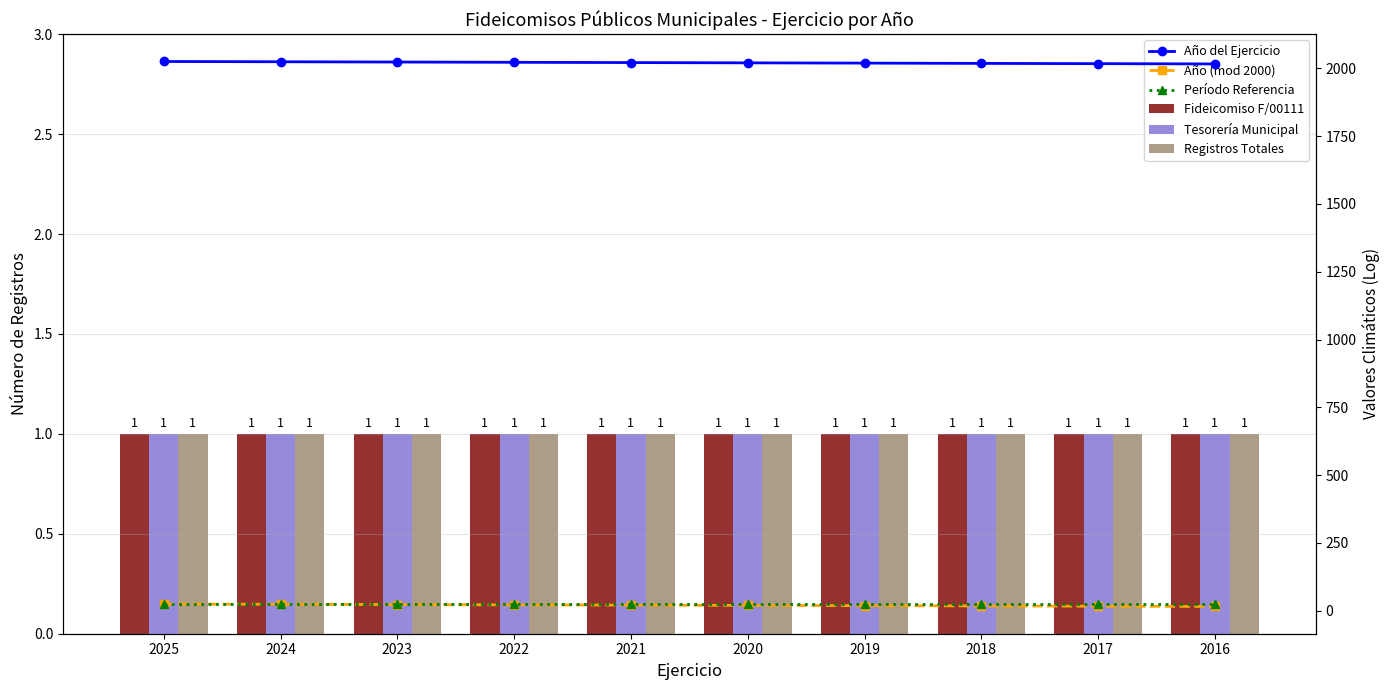

Which category has the highest value across all series?

2025